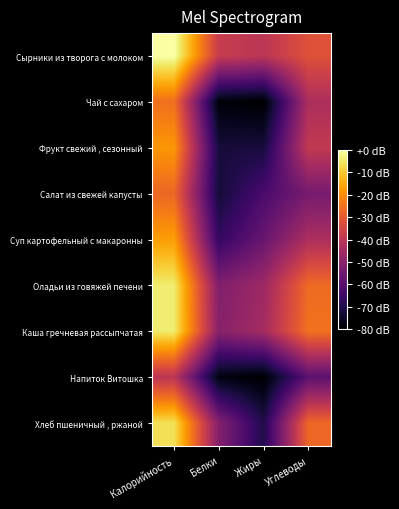

Which series has the largest total across all categories?

Сырники из творога с молоком